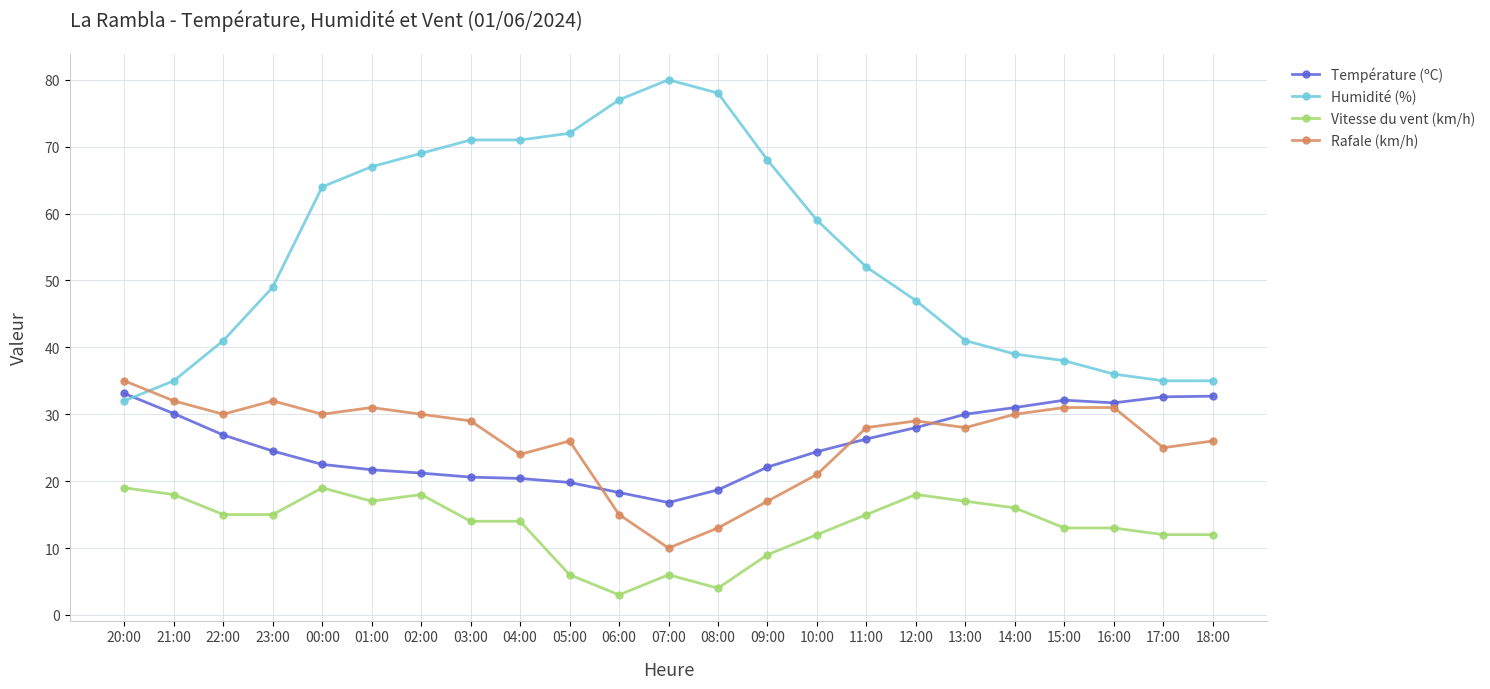

What is the maximum value shown in the chart?

80.0